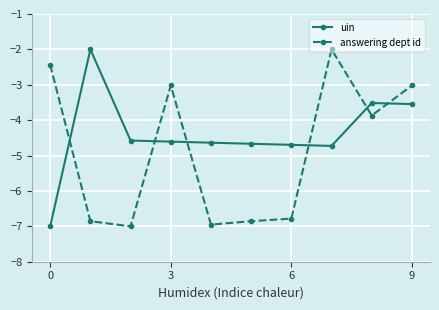

What is the maximum value shown in the chart?

-2.0